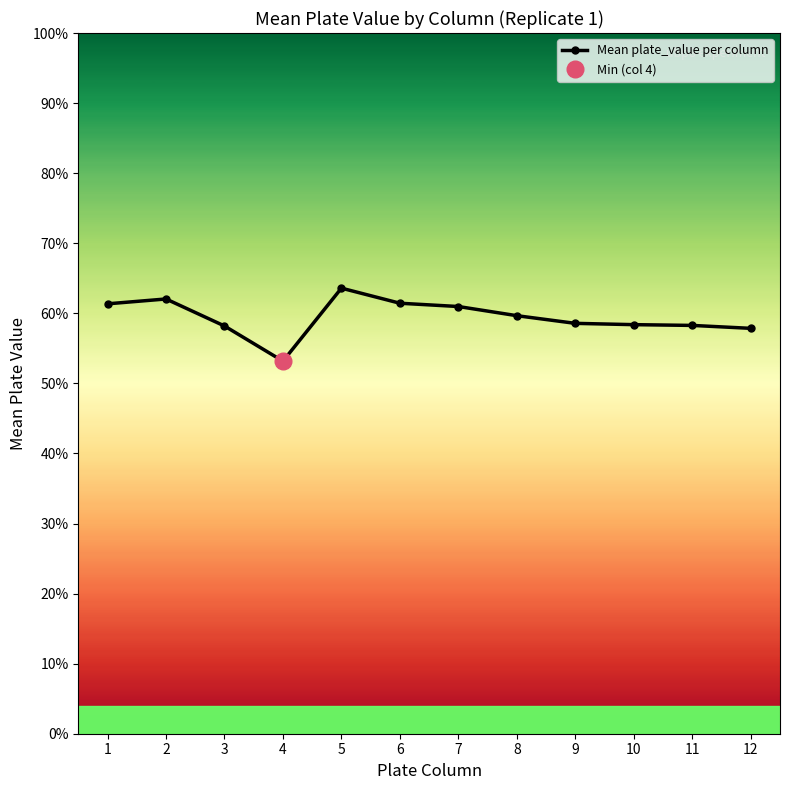

Between 8 and 4, which is larger?

8